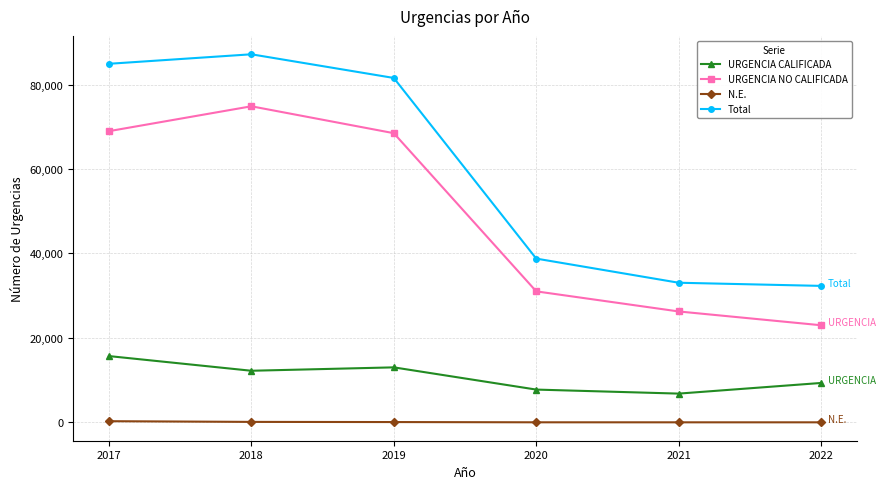

True or false: Total has more than 2 points higher than both neighbors.

False